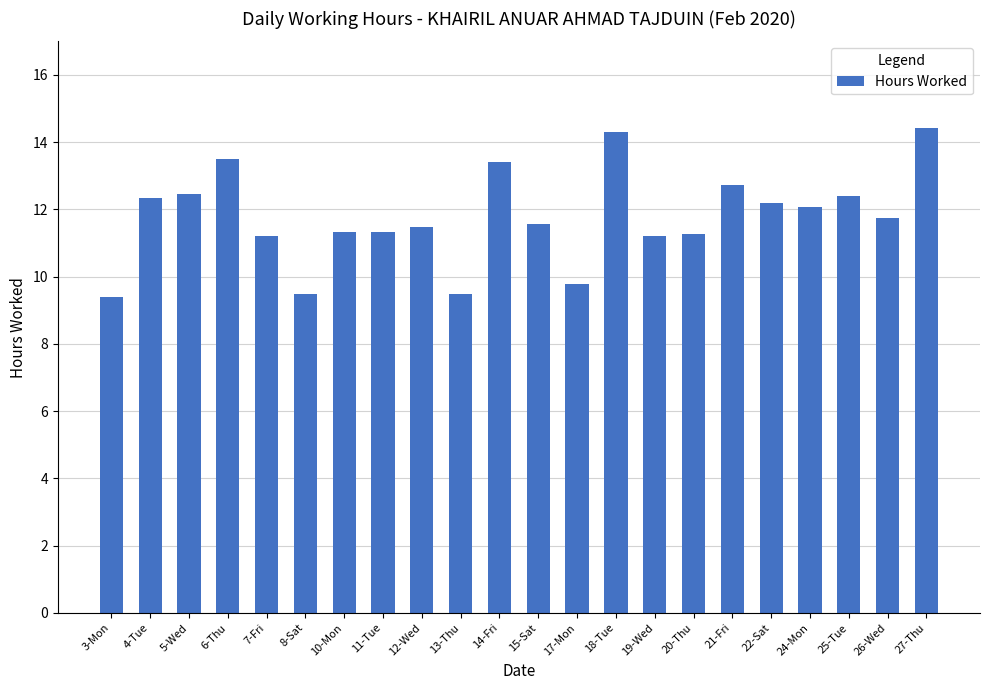

What is the smallest value displayed?

9.4